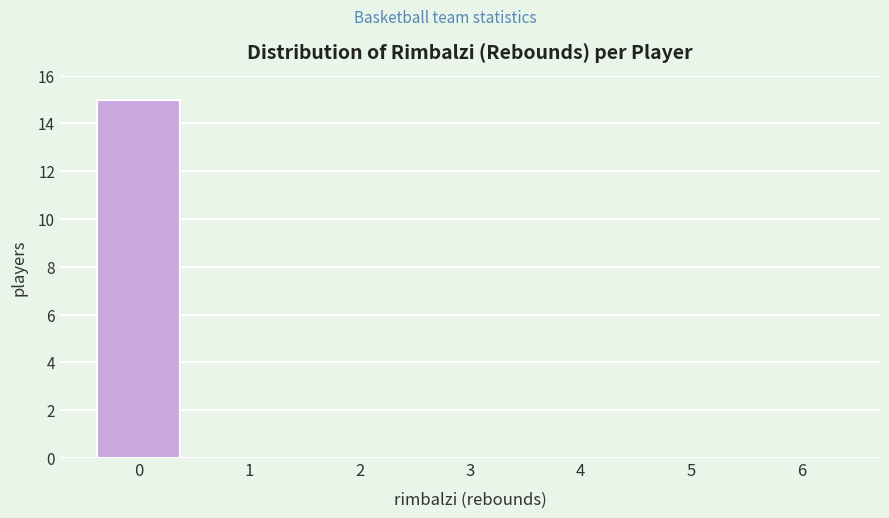

Reading left to right, transcribe all the data shown in this chart.

0=15	1=0	2=0	3=0	4=0	5=0	6=0